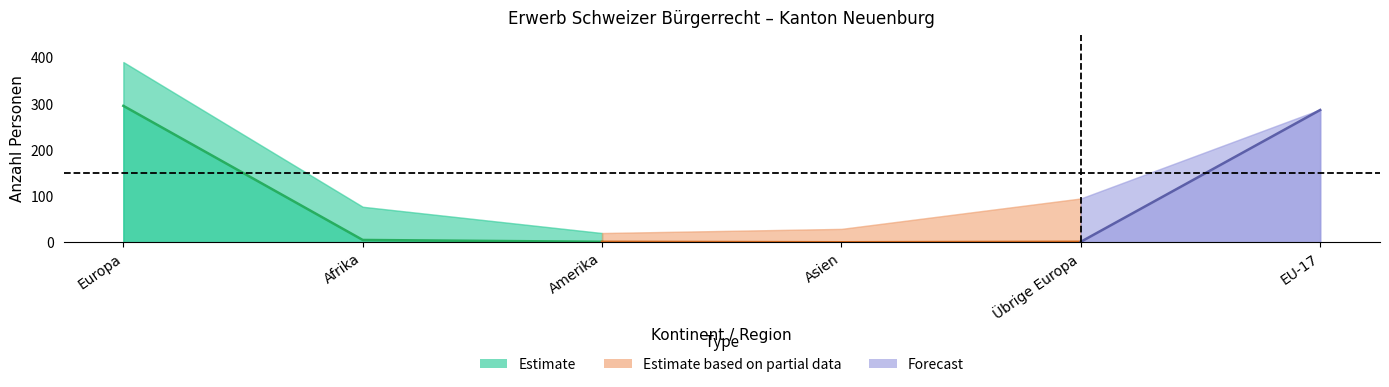

Is the value of Asien at Gesamttotal greater than the value of Amerika at Gesamttotal?

Yes